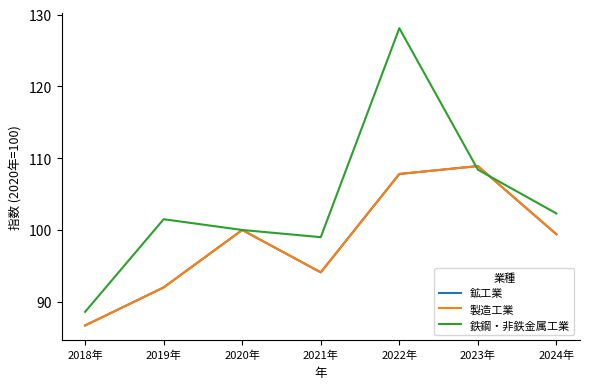

Is this an area chart (filled region under the line)?

No